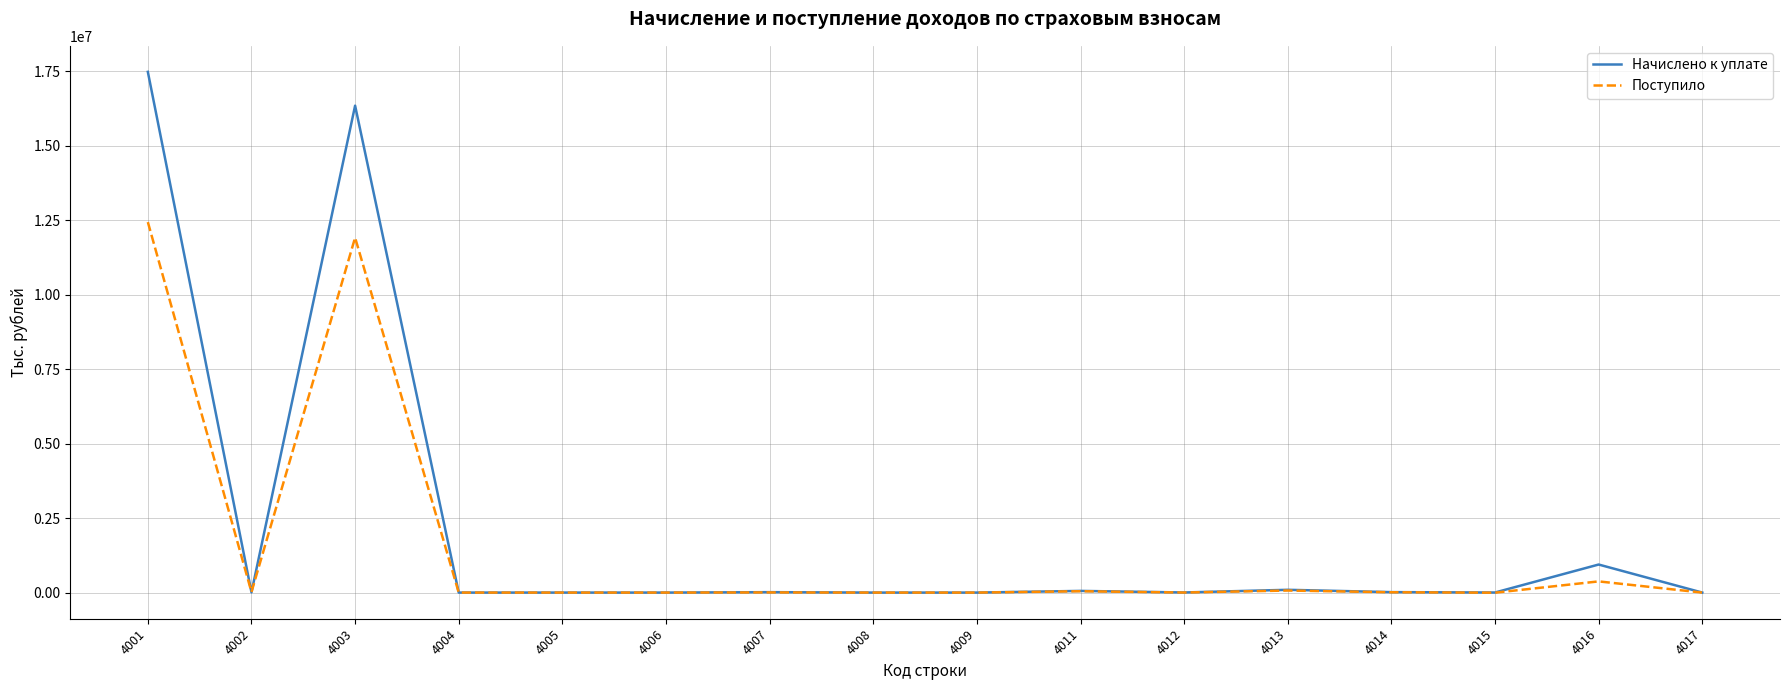

How many series are shown in this chart?

2